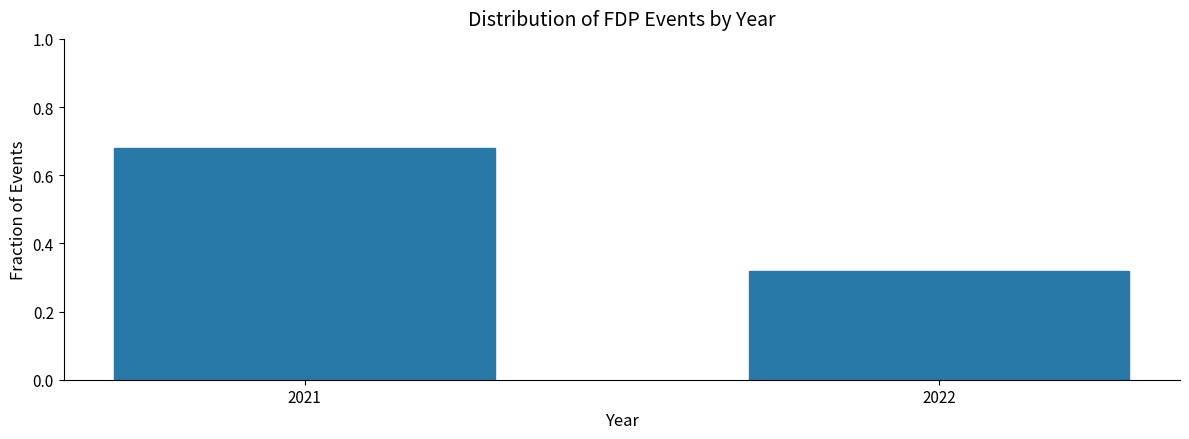

The value at 2021 is 0.4. True or false?

False